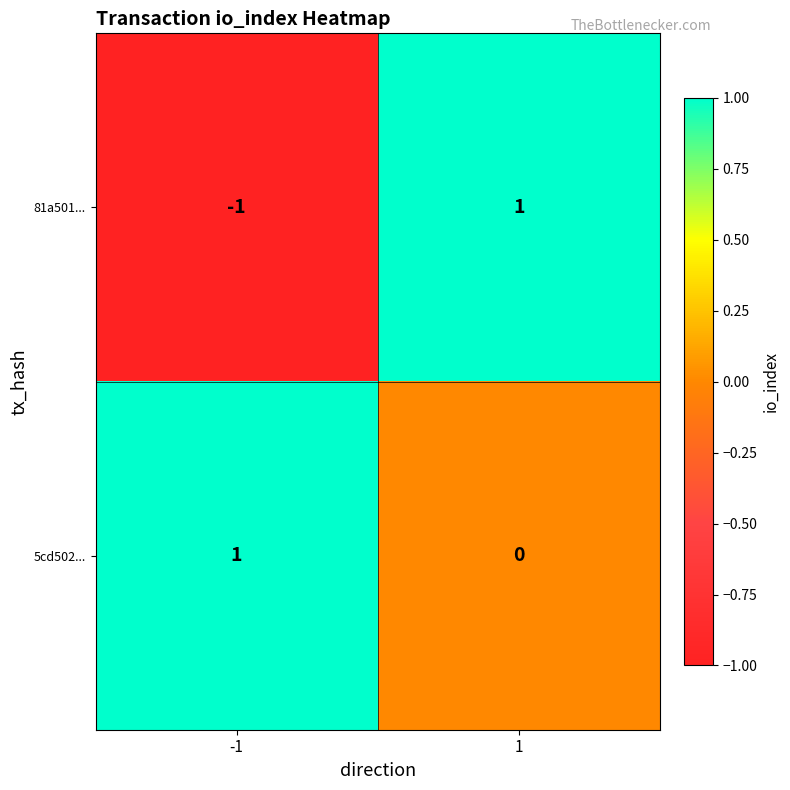

At how many categories does at least one series exceed 0?

2